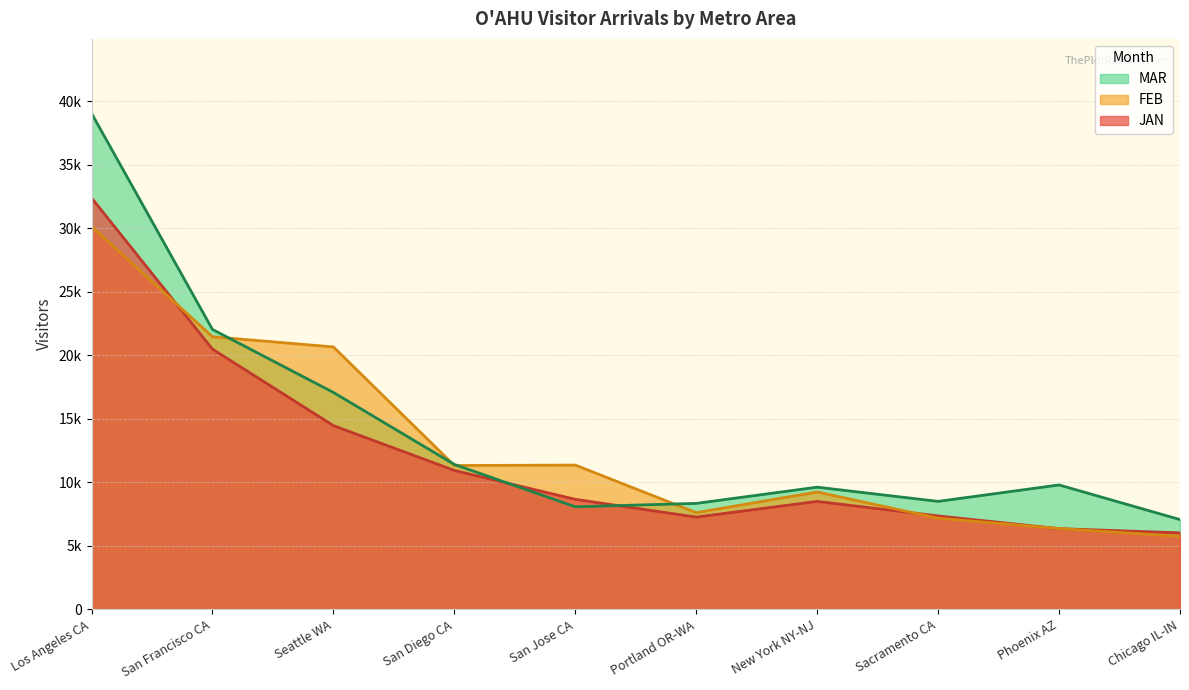

At which label does FEB first exceed 11333?

Los Angeles CA